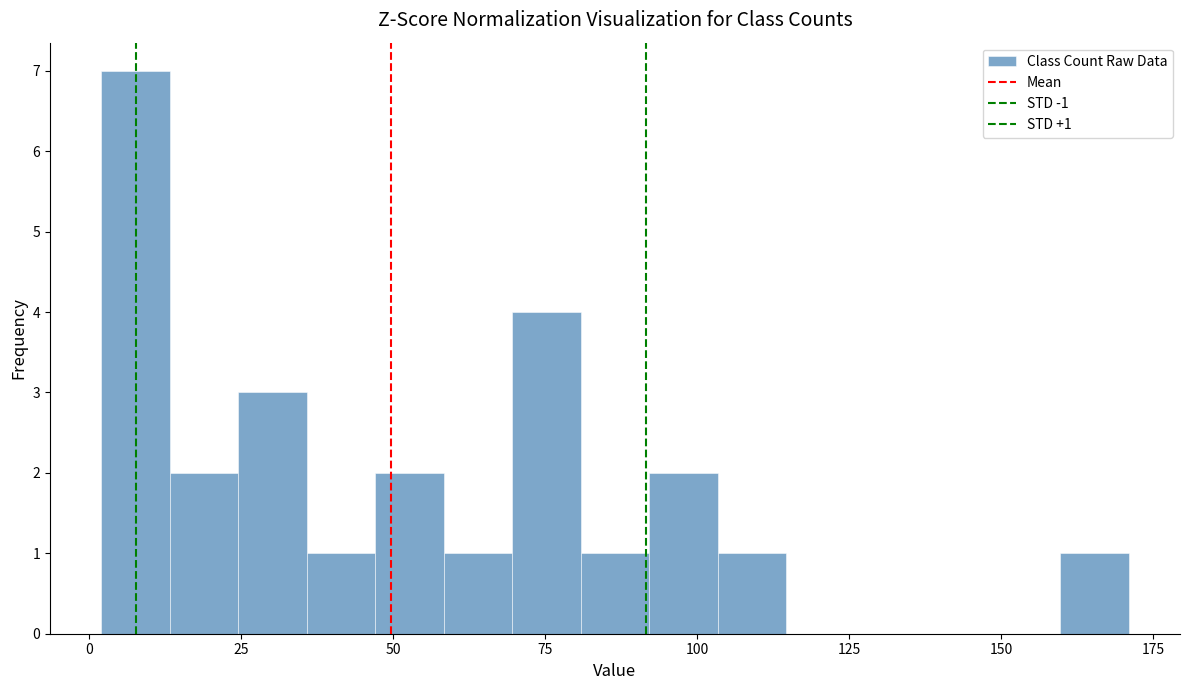

Around what value on the x-axis is the tallest bar? Give the approximate position of its centre, as read against the axis.

10